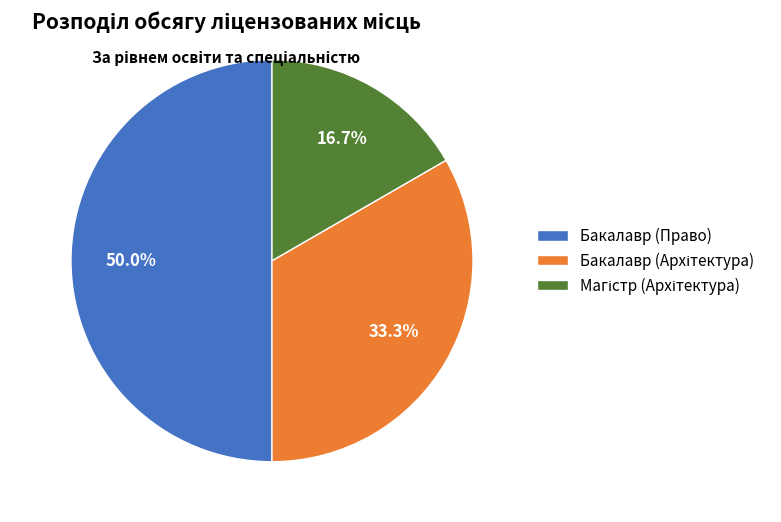

What is the largest slice in the pie chart?

Бакалавр (Право)